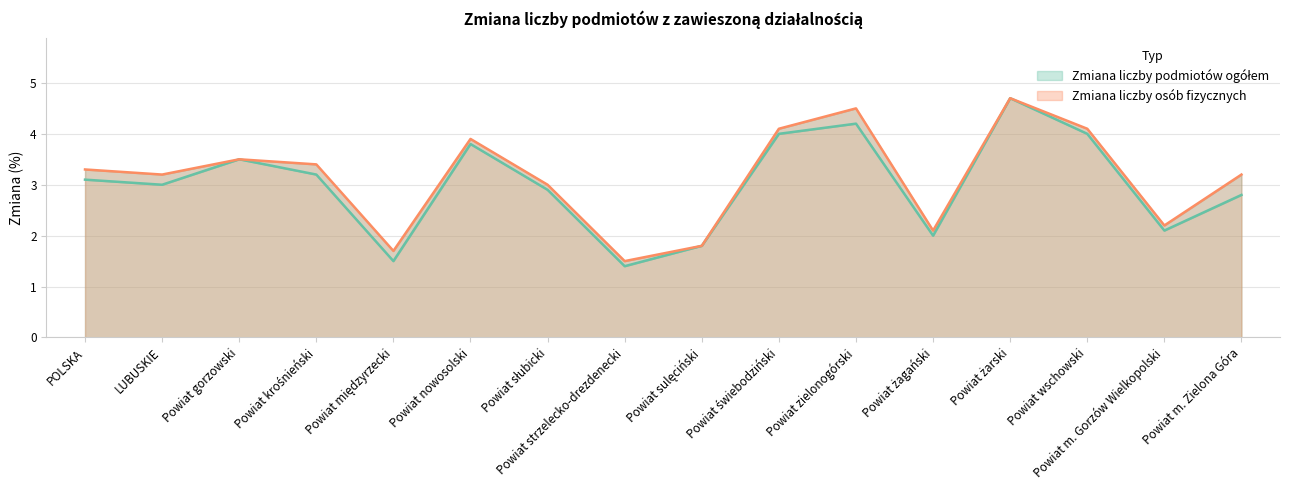

What is the difference between the Zmiana liczby osób fizycznych values at Powiat świebodziński and POLSKA?

0.8